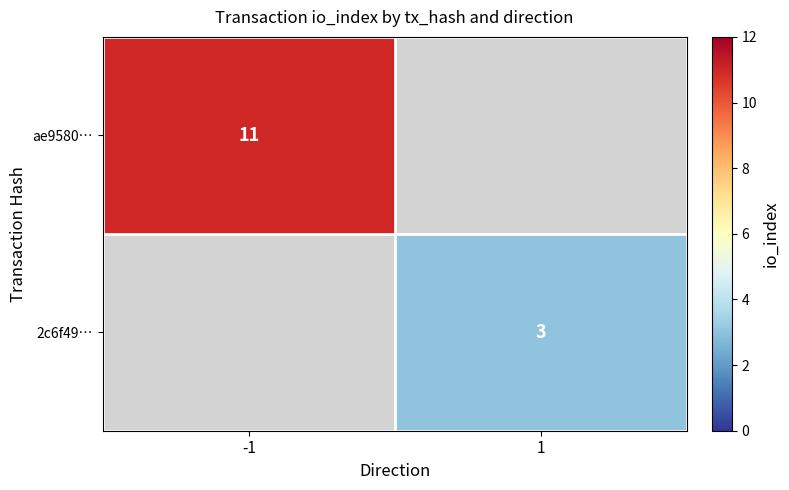

Is it true that 2c6f49… equals 3 at 1?

True